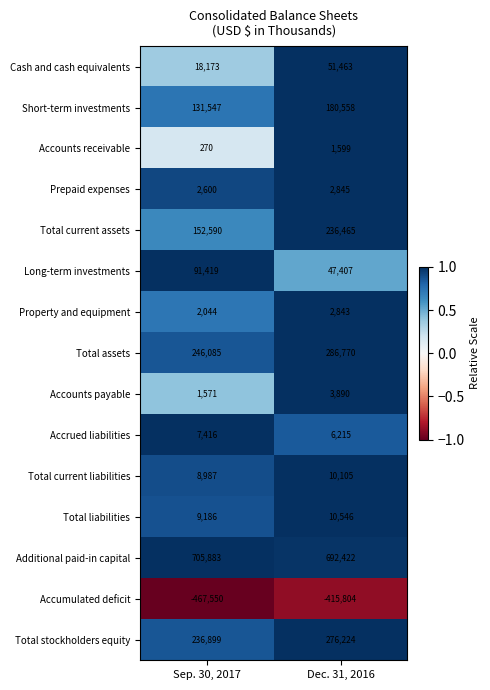

At Dec. 31, 2016, list the series in order from smallest to largest.

Accumulated deficit, Accounts receivable, Property and equipment, Prepaid expenses, Accounts payable, Accrued liabilities, Total current liabilities, Total liabilities, Long-term investments, Cash and cash equivalents, Short-term investments, Total current assets, Total stockholders equity, Total assets, Additional paid-in capital